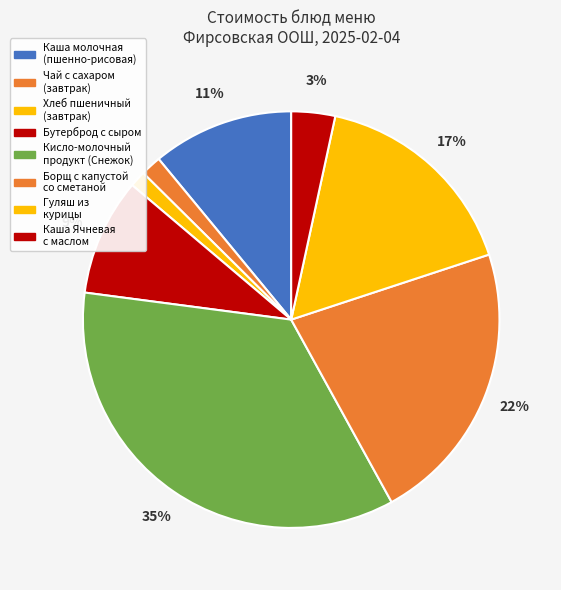

How many slices are in this pie chart?

8